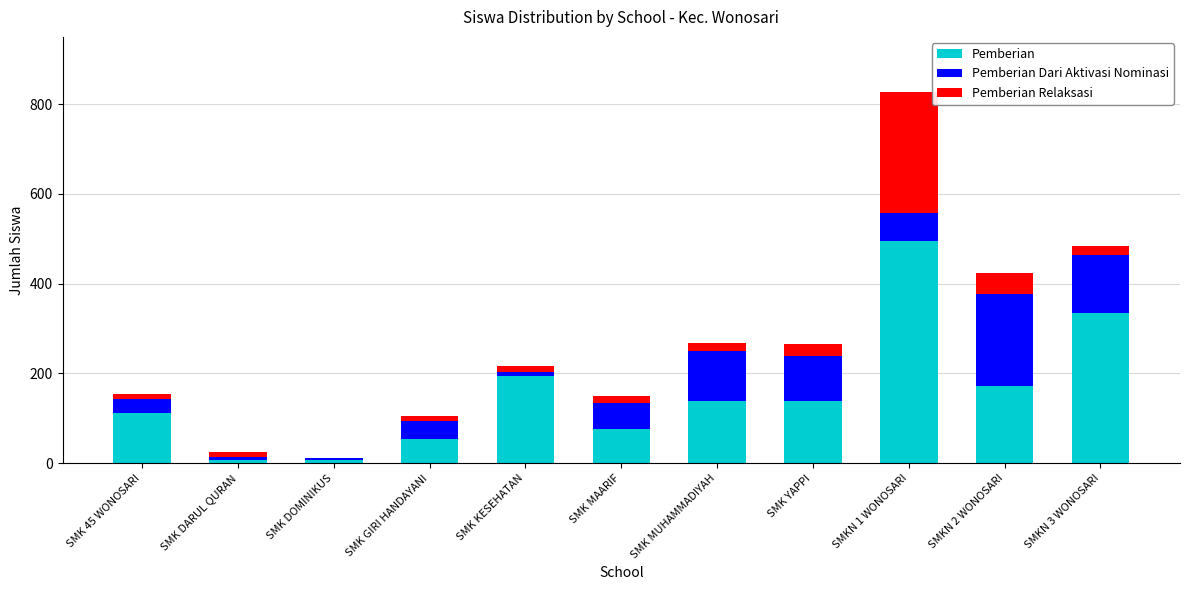

Where is Pemberian nearest to the value 251?

SMK KESEHATAN